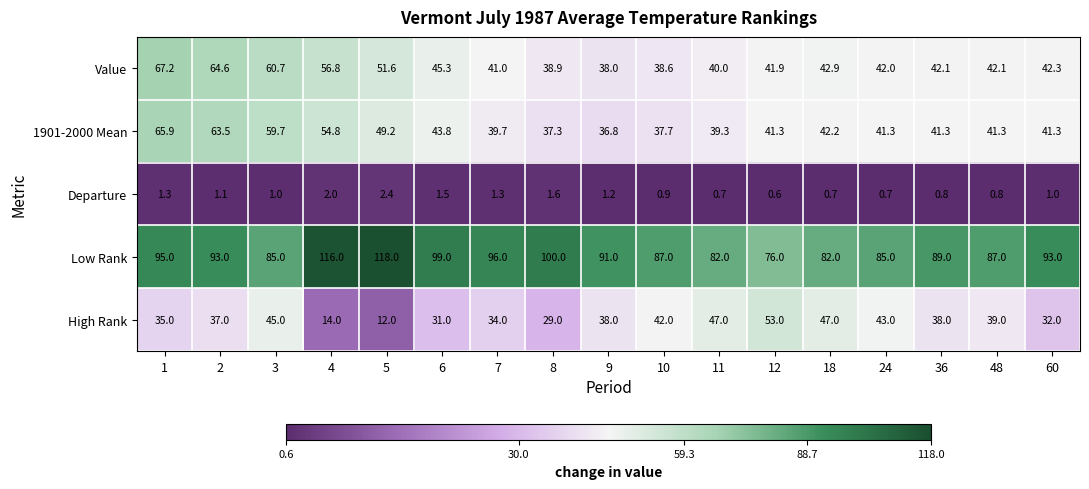

How many data points does each series have?

17